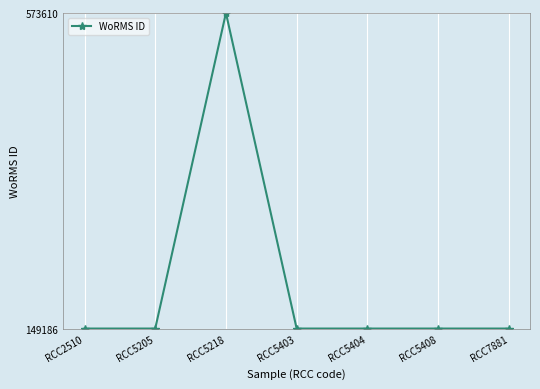

At which category does the chart reach its peak across all series?

RCC5218